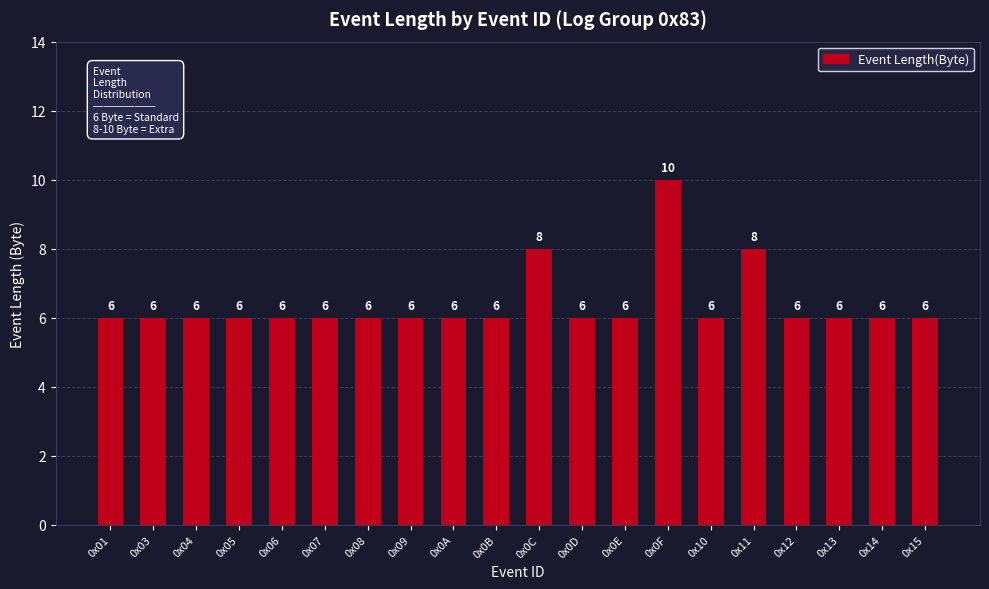

What is the label of the 1st bar from the right?

0x15